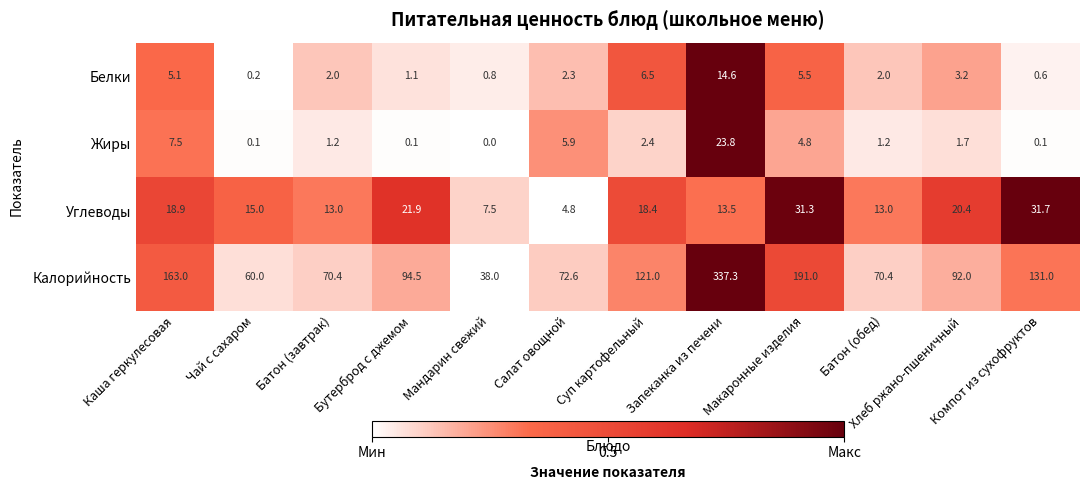

Which series changed the most between Чай с сахаром and Бутерброд с джемом?

Калорийность